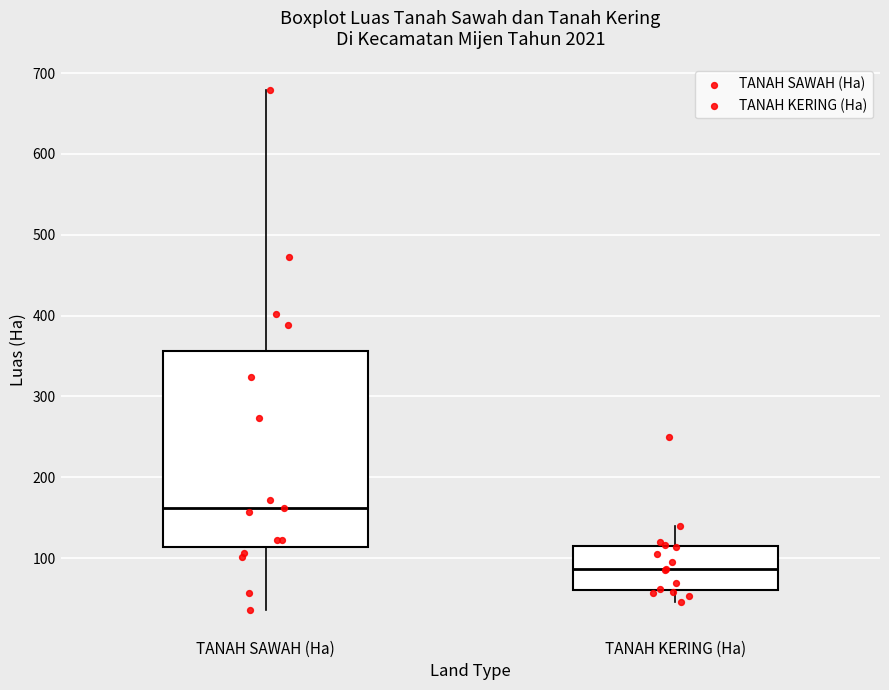

Which box is the tallest, from its lower edge to its upper edge?

TANAH SAWAH (Ha)